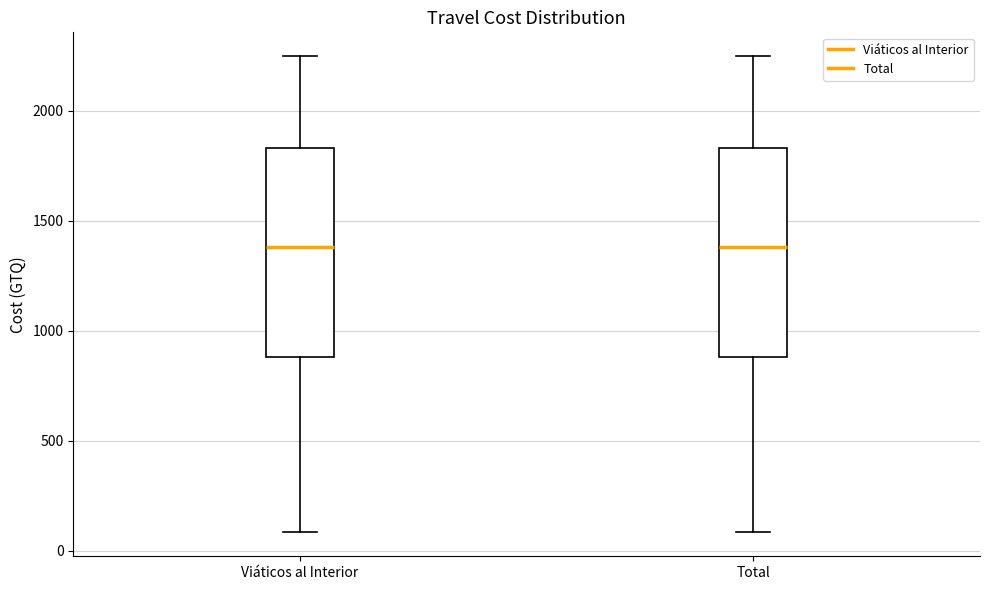

Reading left to right, transcribe this box plot: for each box, give where its median line is, the range the box spans, and where its two whiskers end, as read against the y-axis. The values are not printed on the chart, so give them approximately, as read against the axis.

Viáticos al Interior: median 1400, box 900 to 1850, whiskers 100 to 2250
Total: median 1400, box 900 to 1850, whiskers 100 to 2250